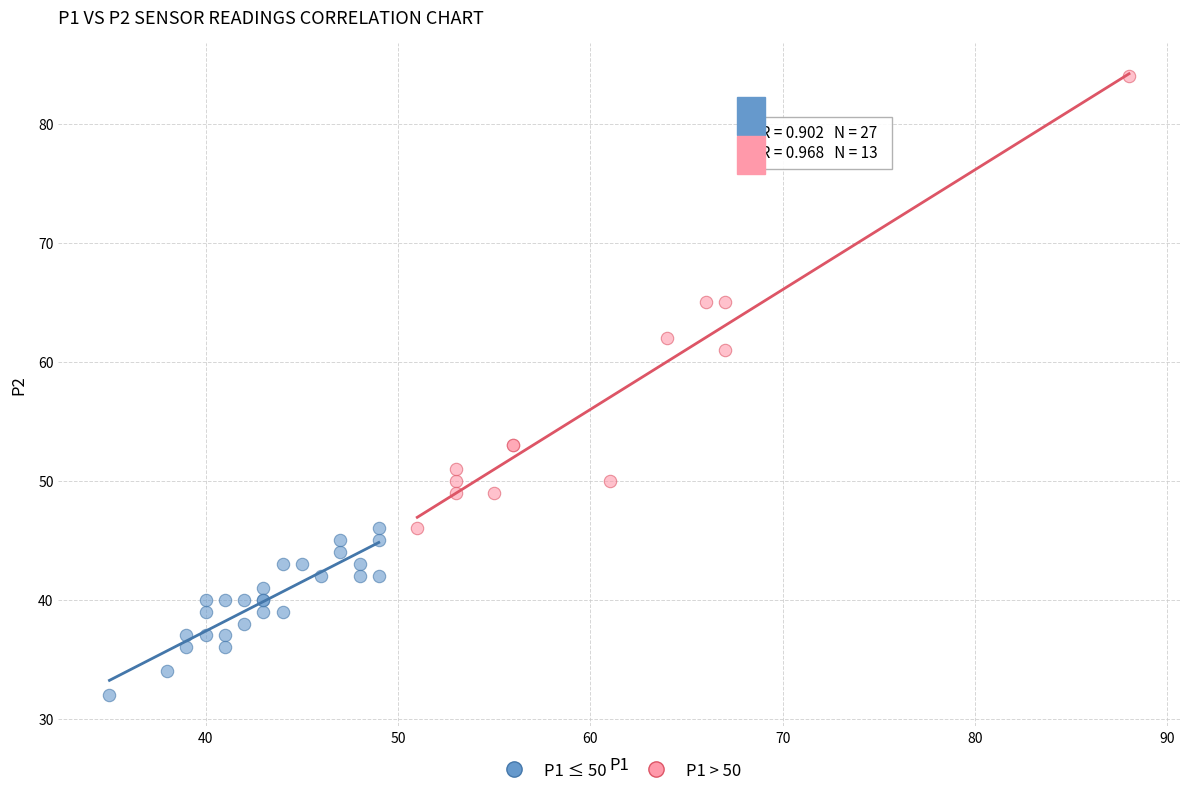

What are all the series names shown in the legend?

P1 ≤ 50, P1 > 50